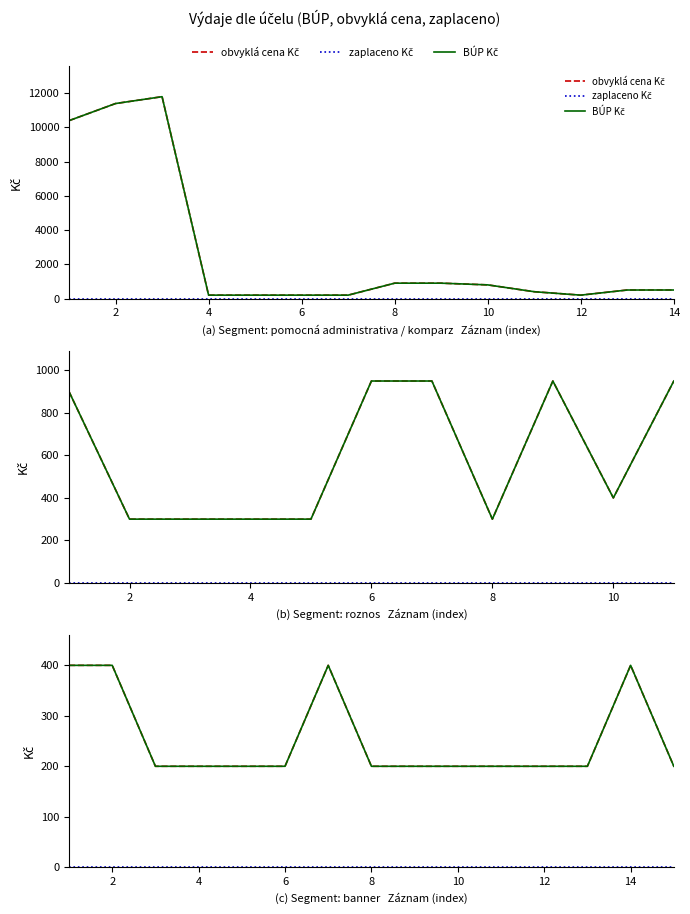

True or false: obvyklá cena Kč has a value of 400 at 2.

True